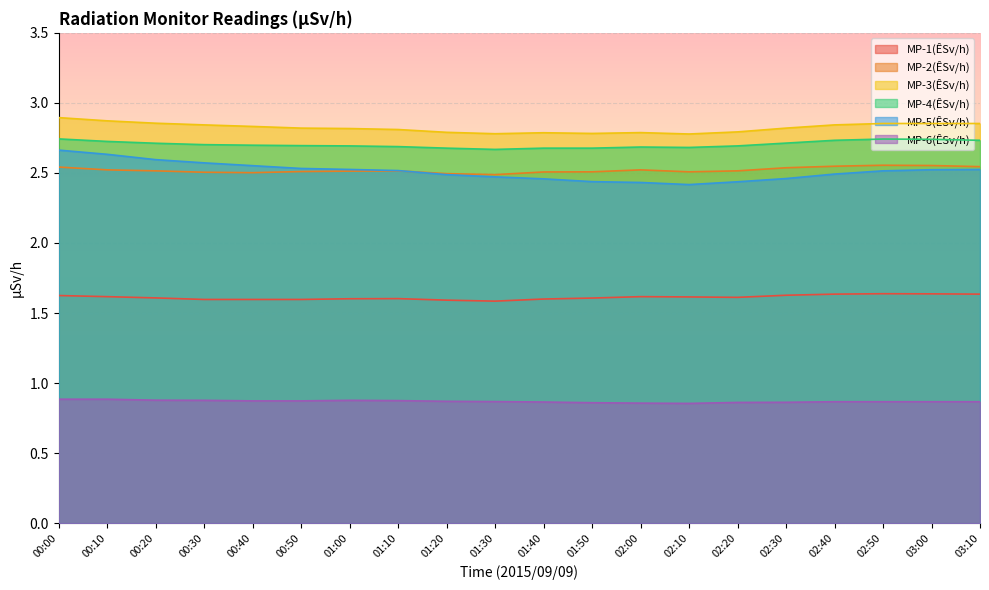

True or false: MP-5(ÊSv/h) and MP-3(ÊSv/h) cross at least once.

False